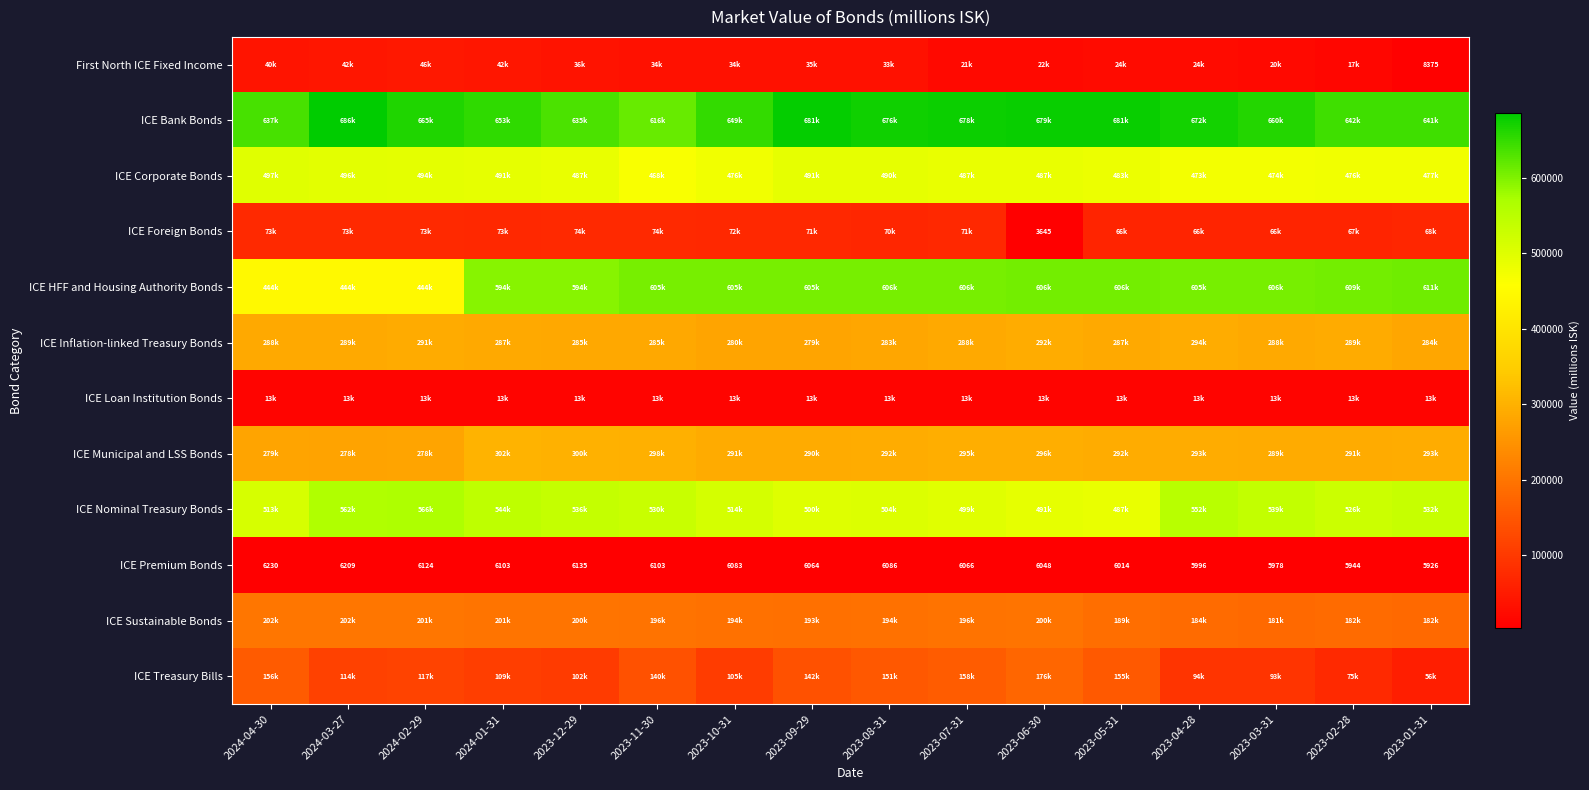

Which category has the lowest value across all series?

2023-06-30